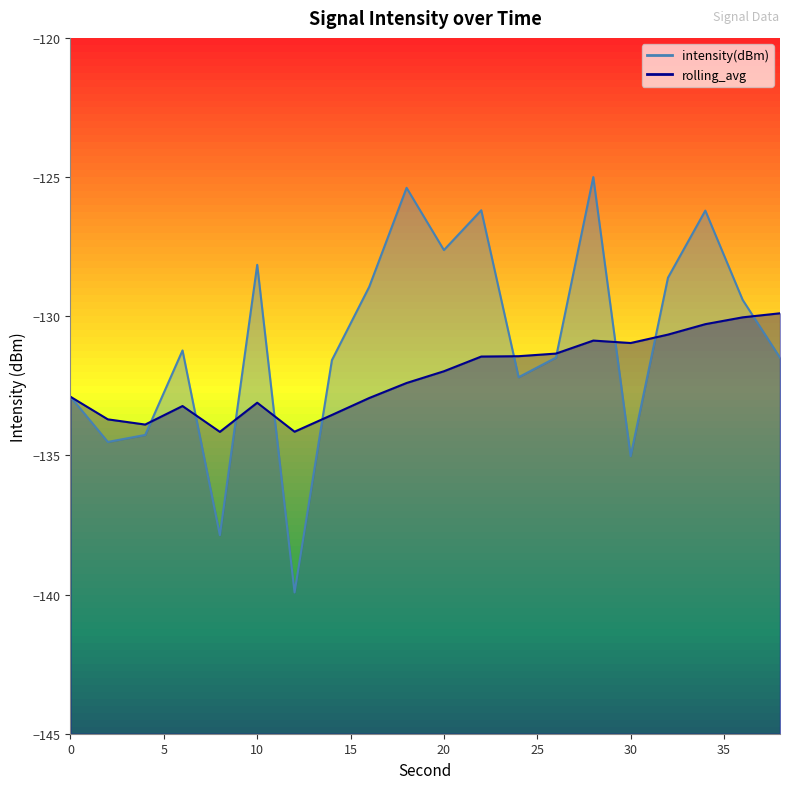

Which series has the largest total across all categories?

intensity(dBm)